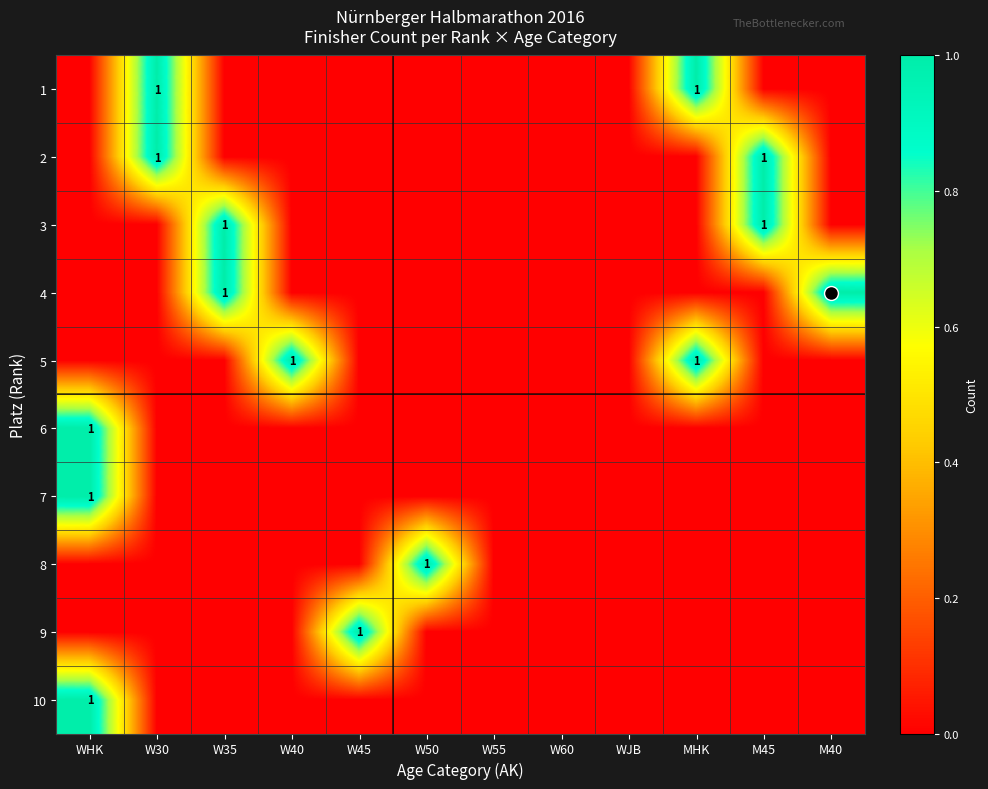

Count the 2 values in the range 0 to 1.

12